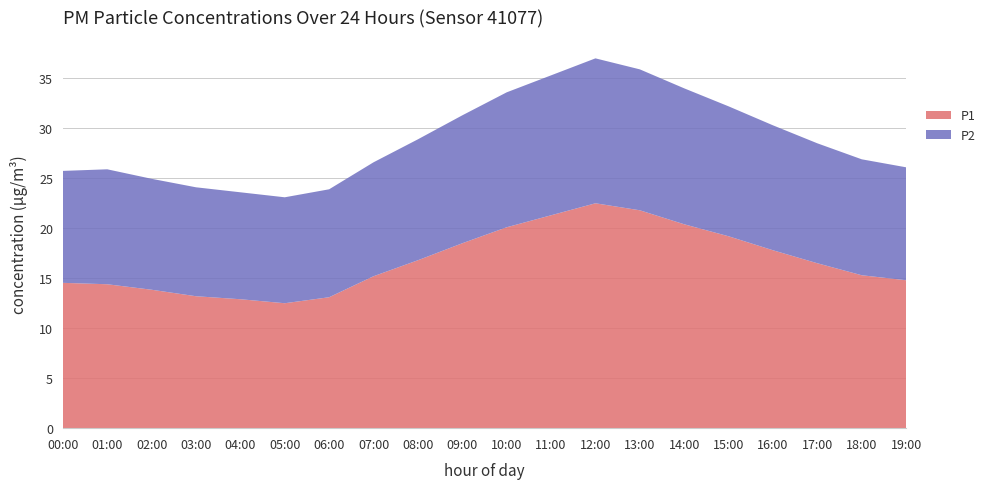

Reading left to right, extract all data points from this chart.

P1: 14.5	14.4	13.8	13.2	12.9	12.5	13.1	15.2	16.8	18.5	20.1	21.3	22.5	21.8	20.4	19.2	17.8	16.5	15.3	14.8
P2: 11.2	11.5	11.1	10.9	10.7	10.6	10.8	11.4	12.1	12.8	13.5	14.0	14.5	14.1	13.6	13.0	12.5	12.0	11.6	11.3